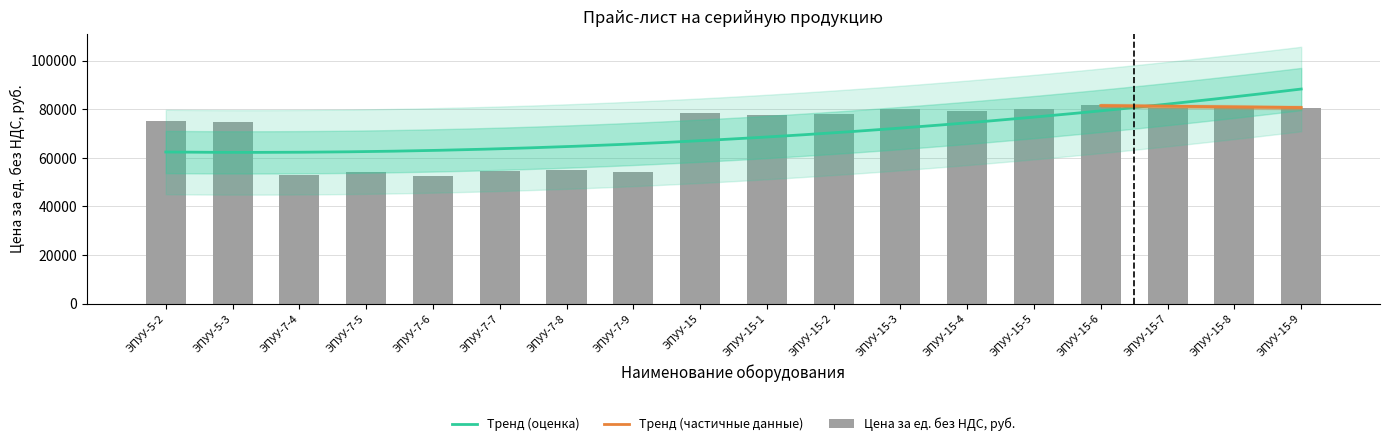

The chart shows a value of 132364 at ЭПУУ-15-8. True or false?

False